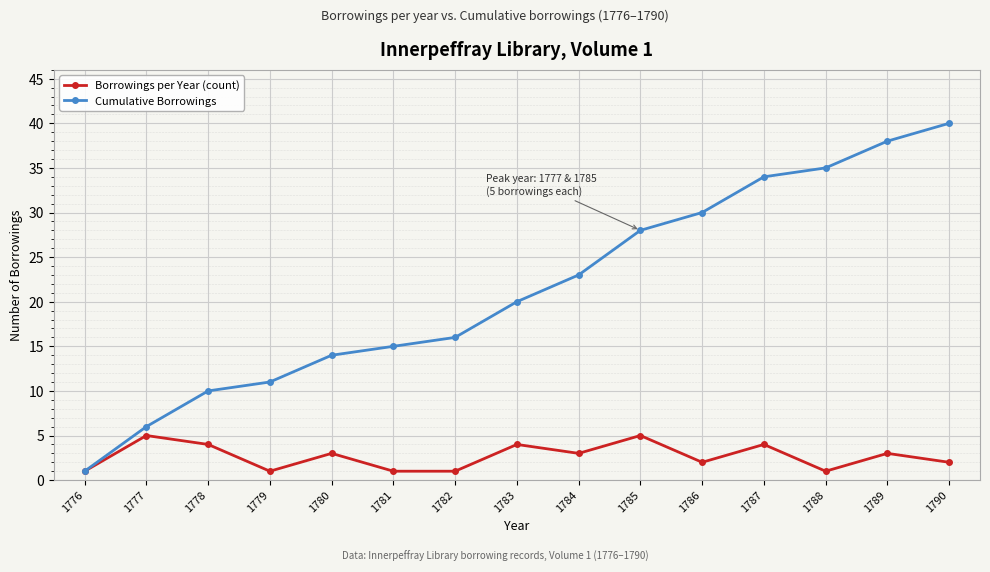

The value of Borrowings per Year (count) at 1782 is 1. True or false?

True